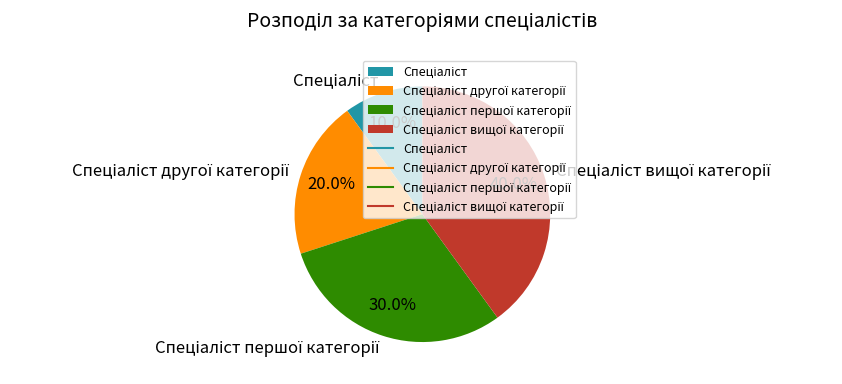

Is there any slice that represents more than half of the pie?

No